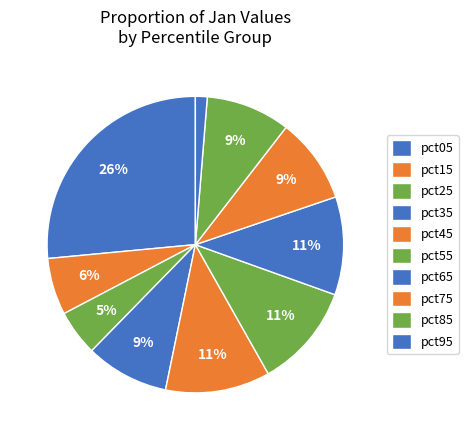

Do pct85 and pct75 together represent more than half of the pie?

No